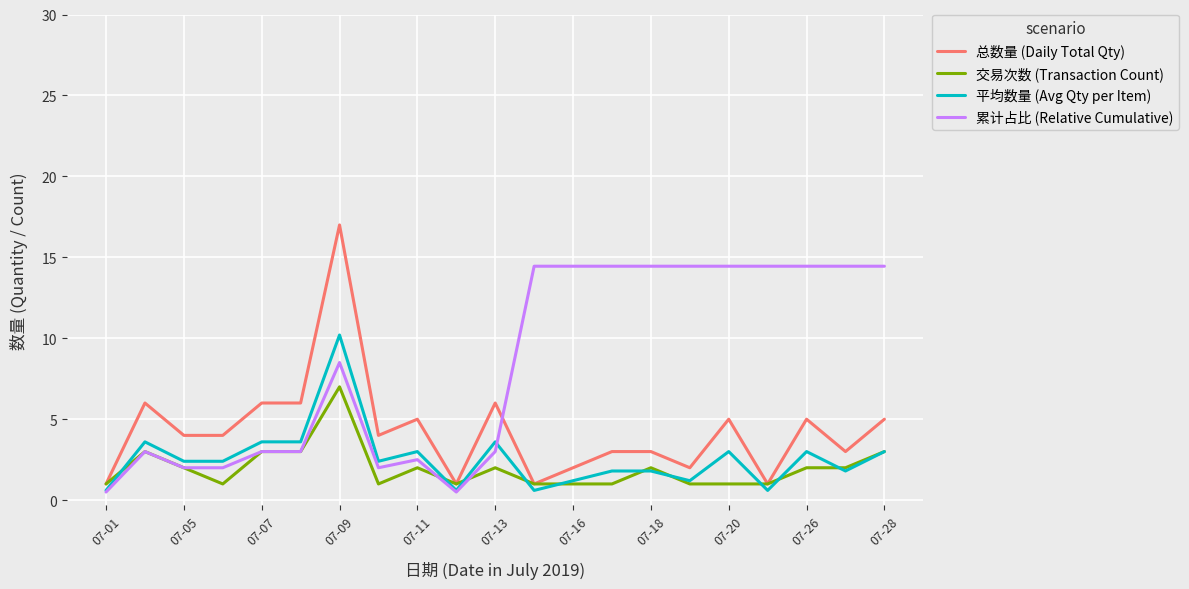

Which series has the largest range (max minus min)?

总数量 (Daily Total Qty)